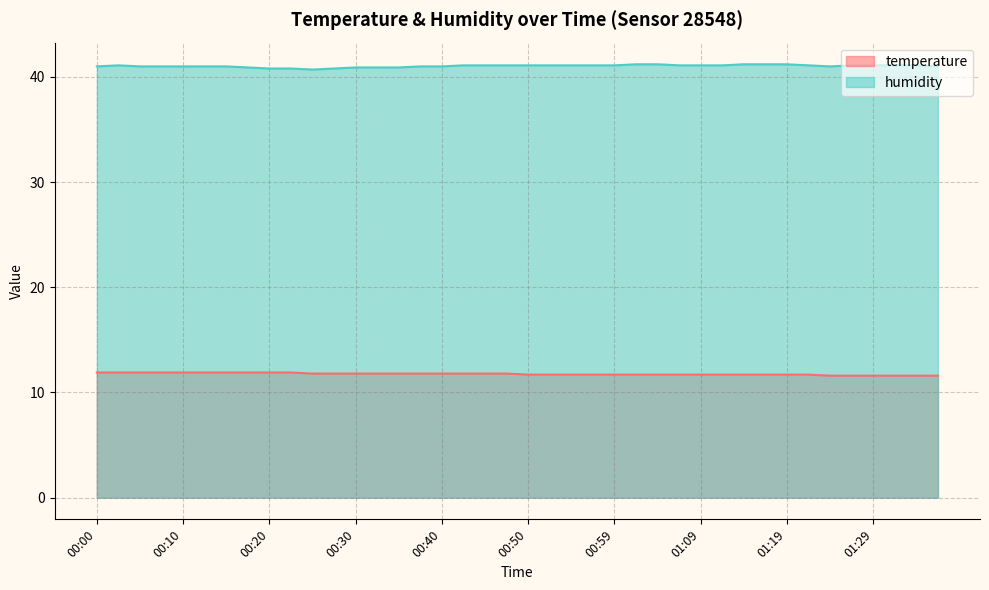

At 01:02, list the series in order from smallest to largest.

temperature, humidity